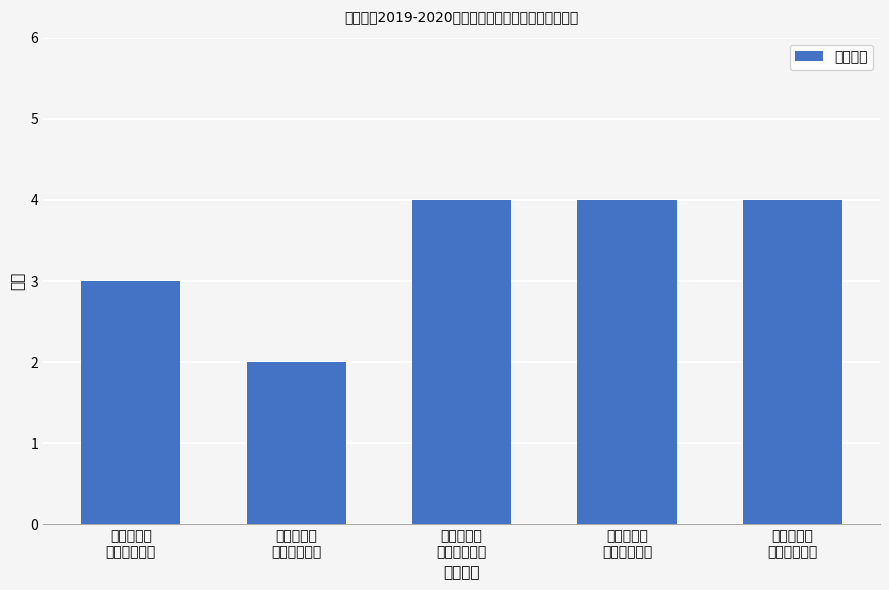

The value at 研究生创新
实践先进个人 is 4. True or false?

True